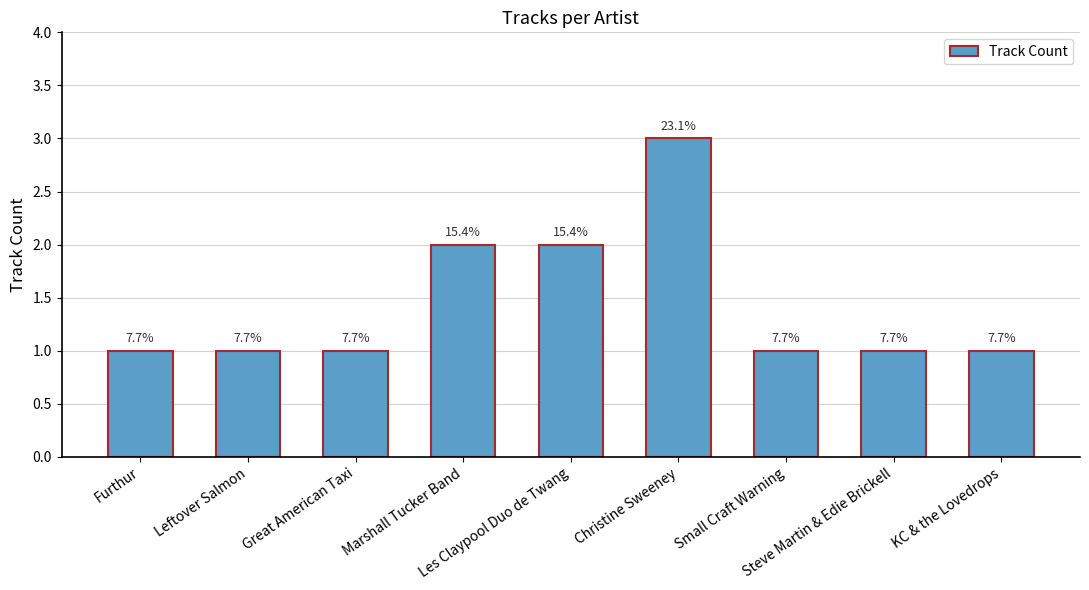

Does the chart contain any negative values?

No